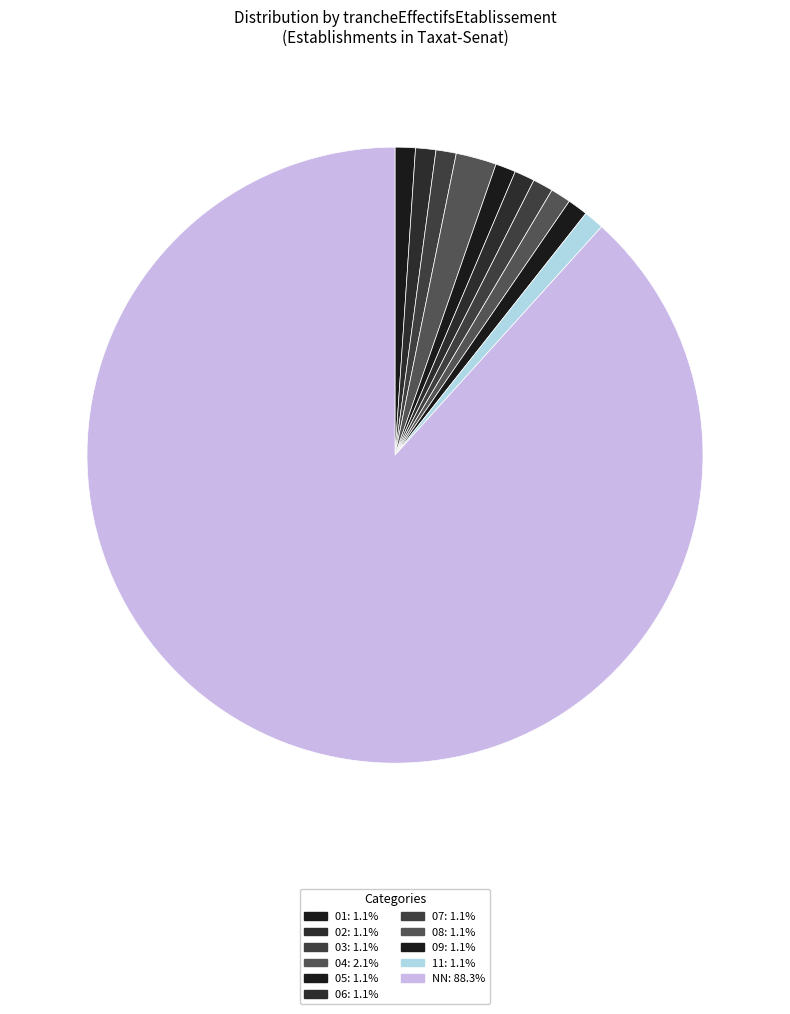

Between 09 and 06, which is larger?

09